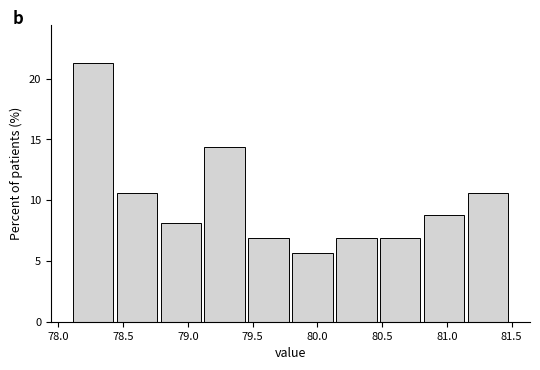

Reading left to right, list every bar in this chart as the range it spans on the x-axis followed by its height. Neither the bar edges nor the heights are printed on the chart, so give them approximately, as read against the axes.

78.10 to 78.45: 21.5
78.45 to 78.80: 10.5
78.80 to 79.15: 8.0
79.15 to 79.45: 14.5
79.45 to 79.80: 7.0
79.80 to 80.15: 5.5
80.15 to 80.50: 7.0
80.50 to 80.80: 7.0
80.80 to 81.15: 9.0
81.15 to 81.50: 10.5